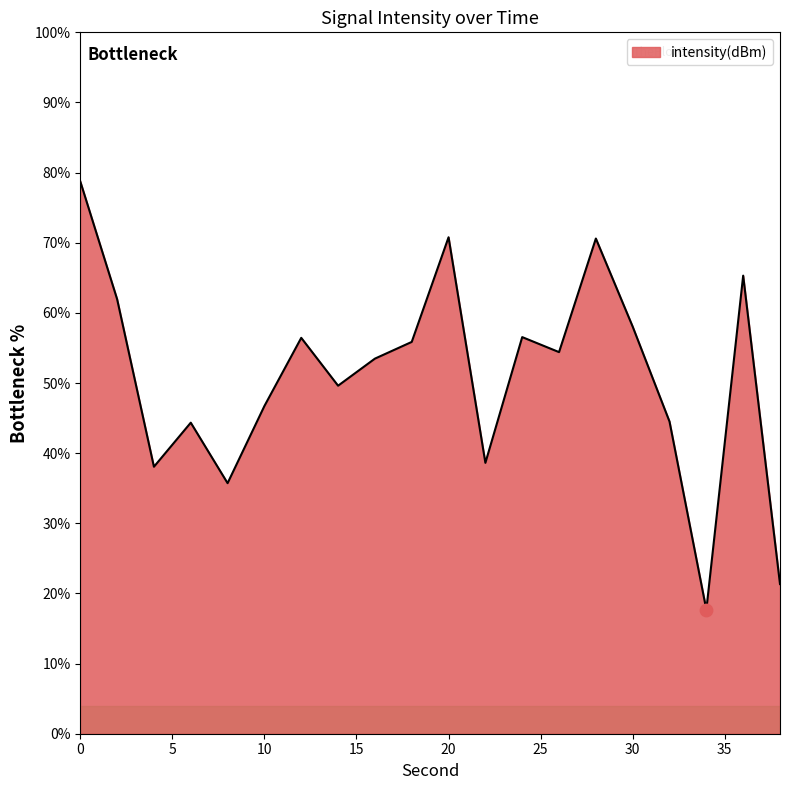

What is the difference between the maximum and minimum values?

61.1